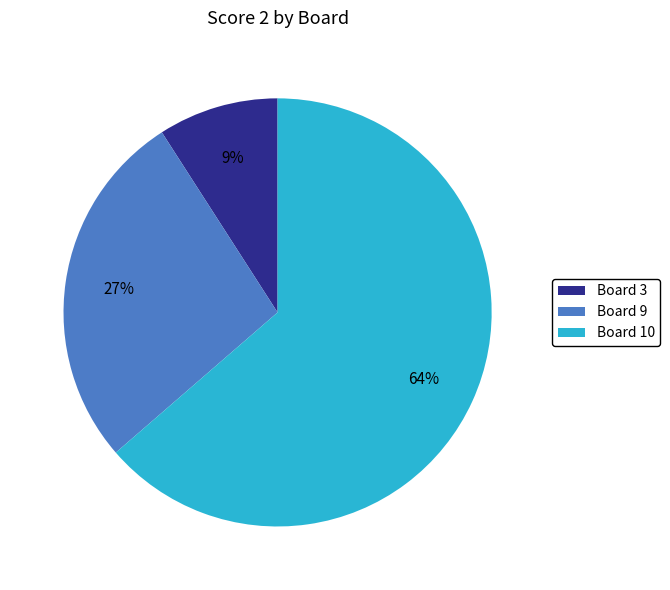

What is the largest slice in the pie chart?

Board 10